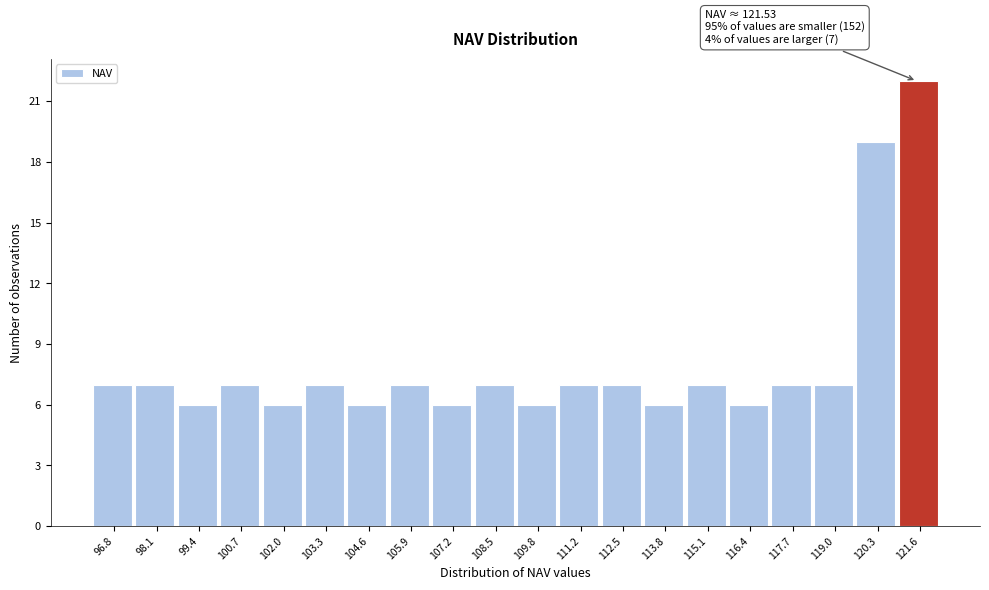

Over which range of the x-axis is the bar tallest?

121.0 to 122.2